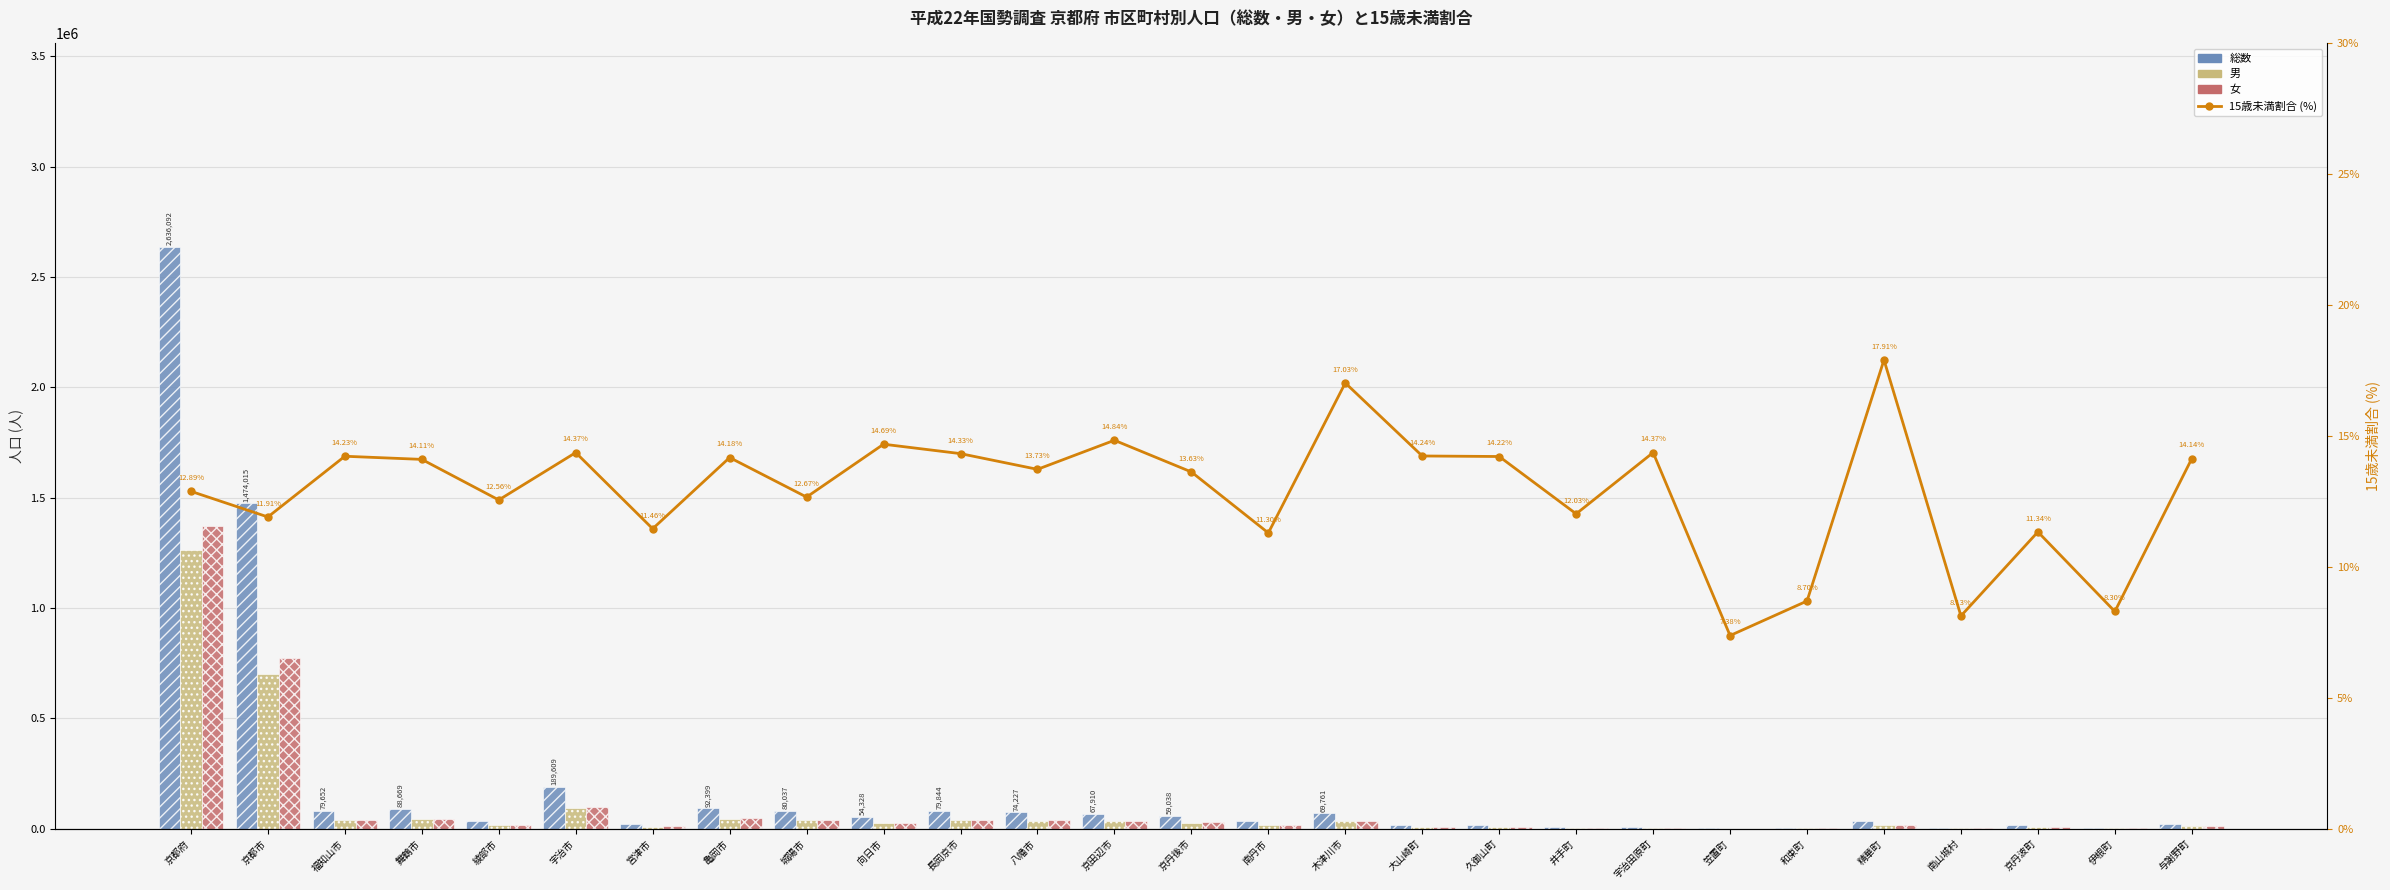

Is it true that 女 equals 31437.0 at 綾部市?

False